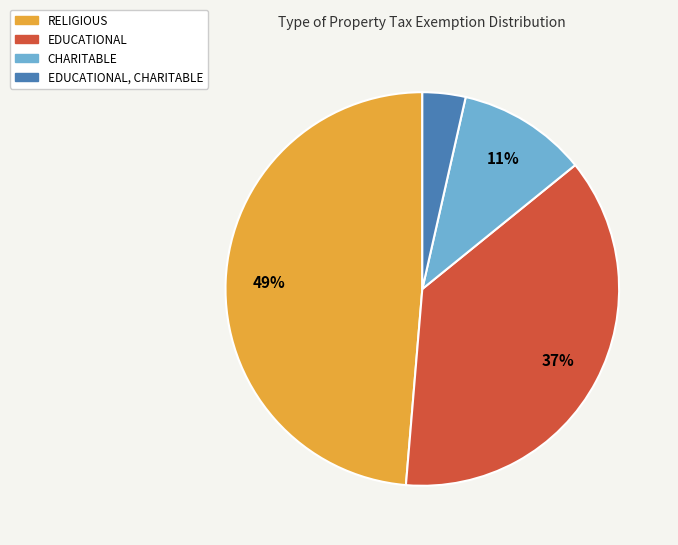

Is there a majority slice in this chart?

No